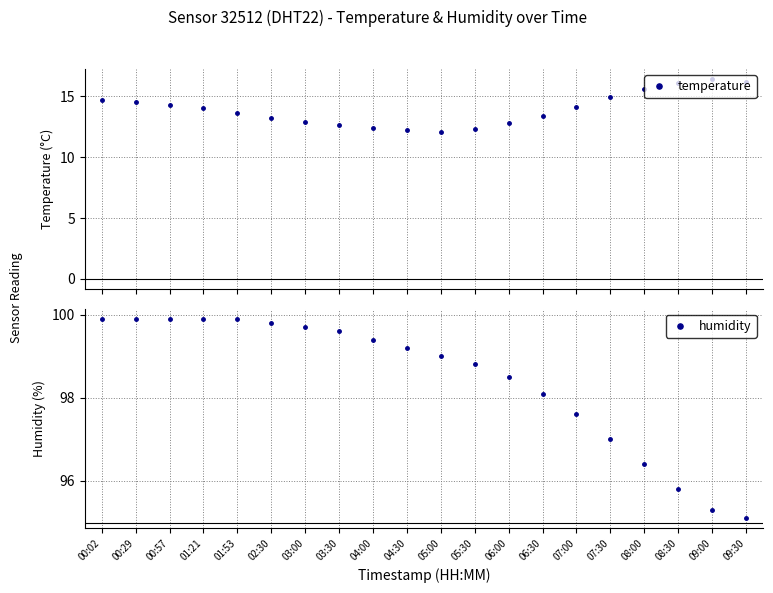

True or false: humidity and temperature intersect in this chart.

False